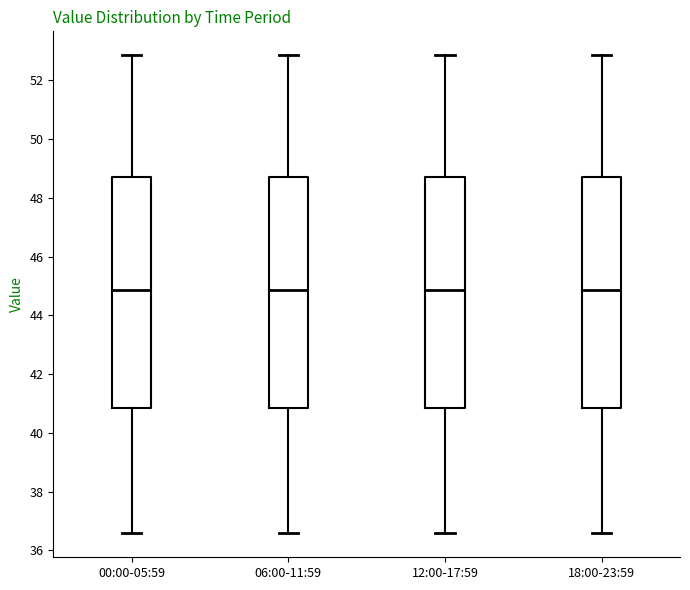

Reading left to right, transcribe this box plot: for each box, give where its median line is, the range the box spans, and where its two whiskers end, as read against the y-axis. The values are not printed on the chart, so give them approximately, as read against the axis.

00:00-05:59: median 44.8, box 40.8 to 48.8, whiskers 36.6 to 52.8
06:00-11:59: median 44.8, box 40.8 to 48.8, whiskers 36.6 to 52.8
12:00-17:59: median 44.8, box 40.8 to 48.8, whiskers 36.6 to 52.8
18:00-23:59: median 44.8, box 40.8 to 48.8, whiskers 36.6 to 52.8